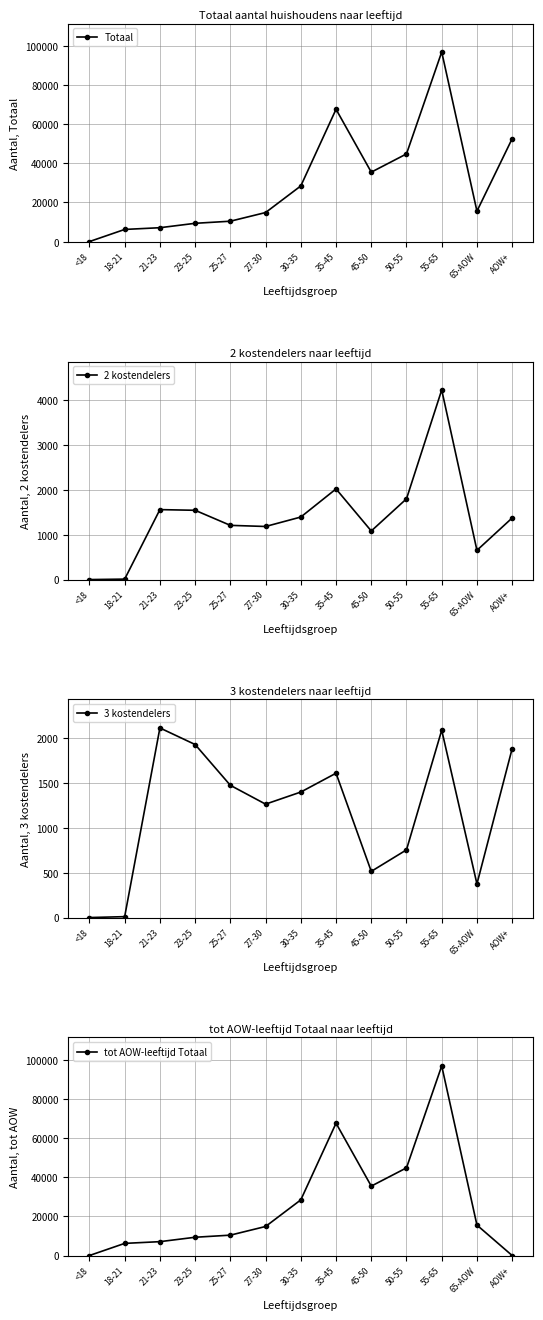

Which has a higher value, 21-23 or 23-25?

23-25